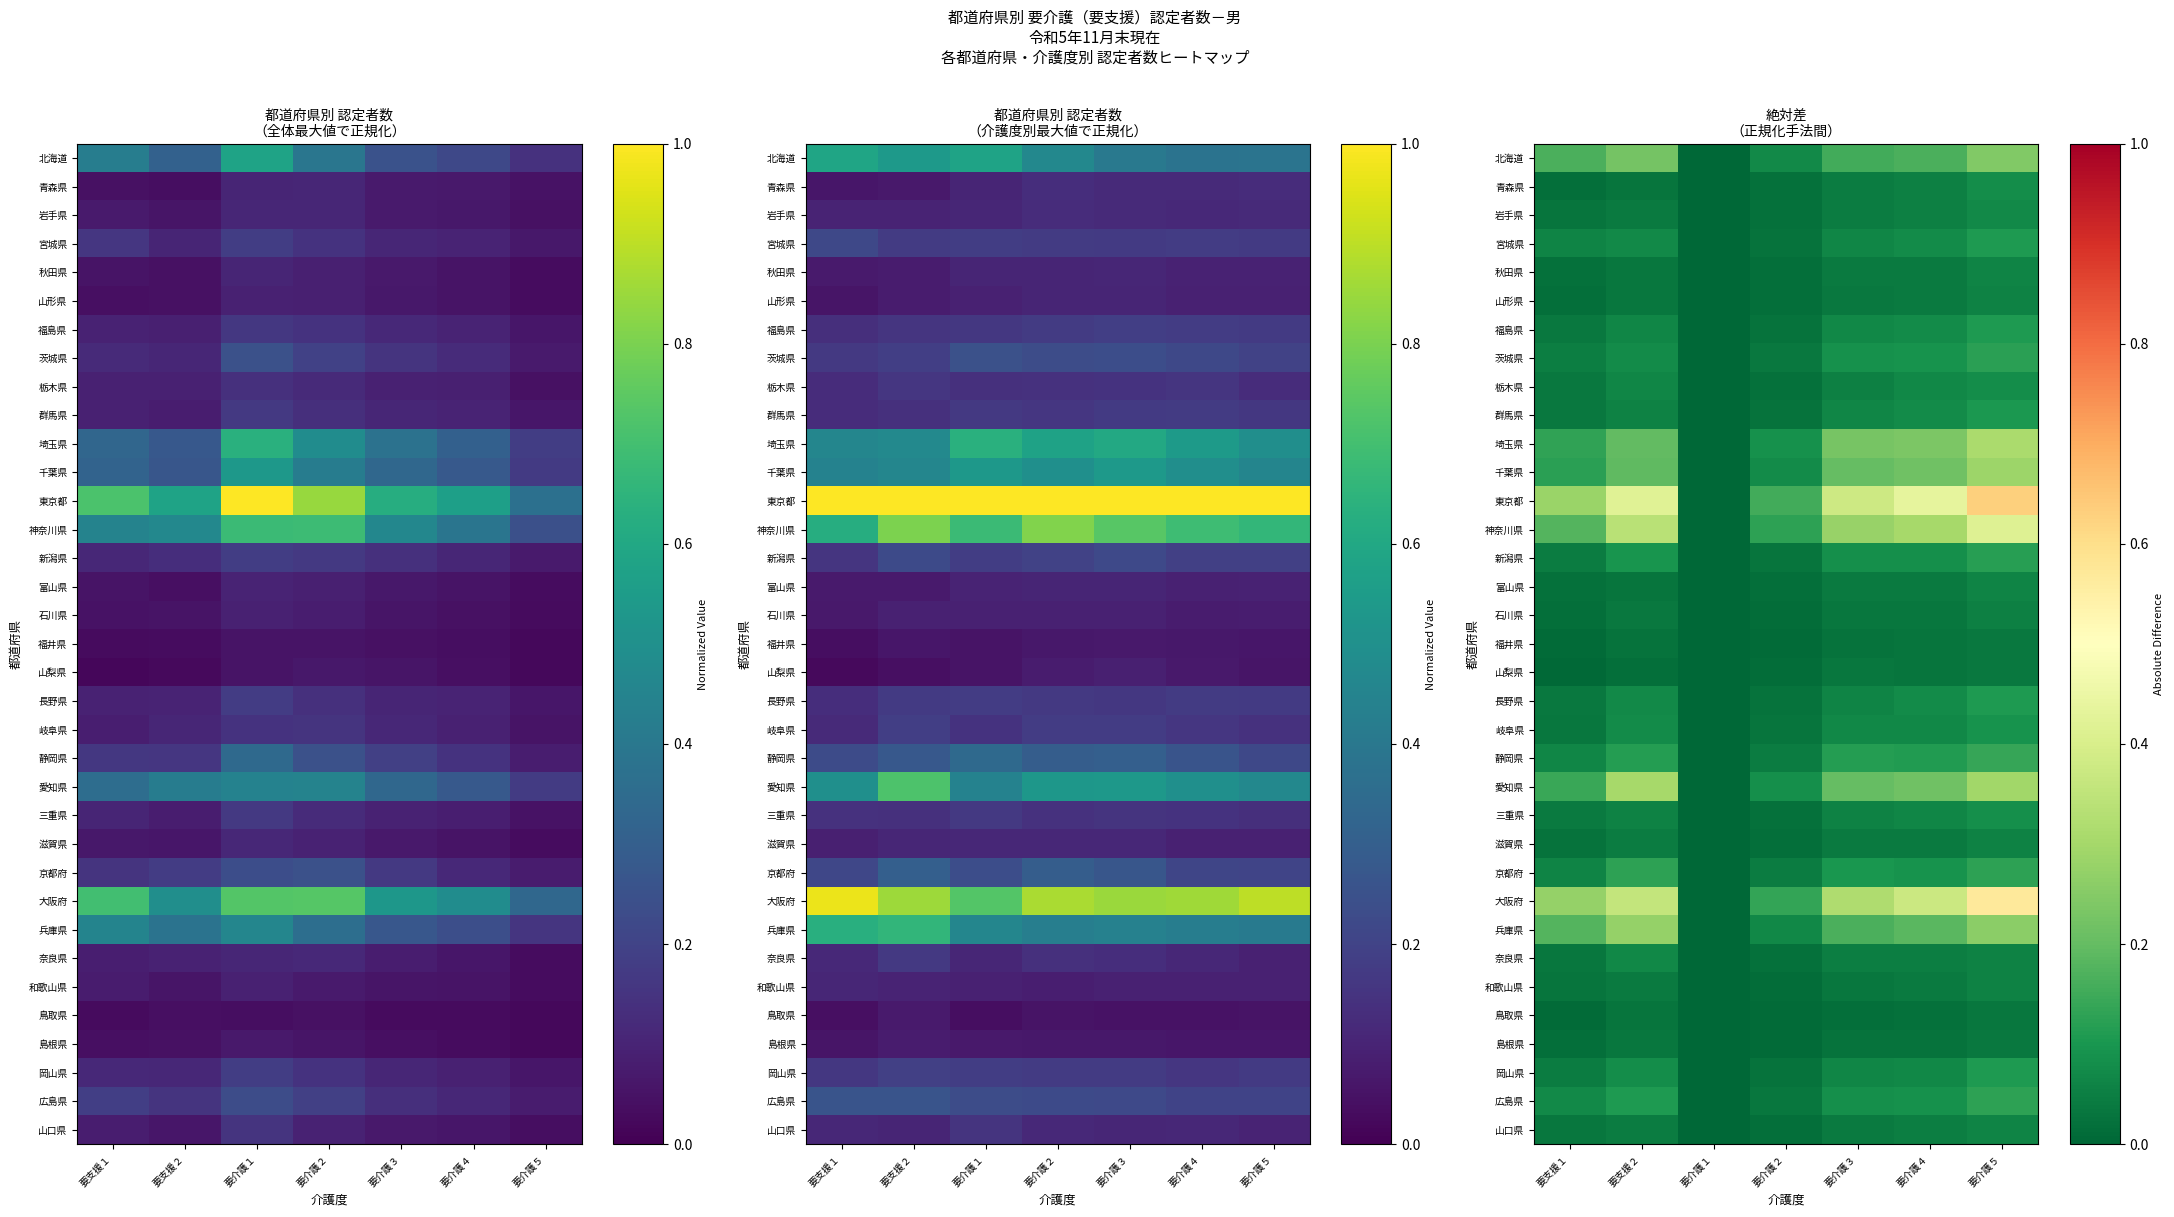

How many series are shown in this chart?

35